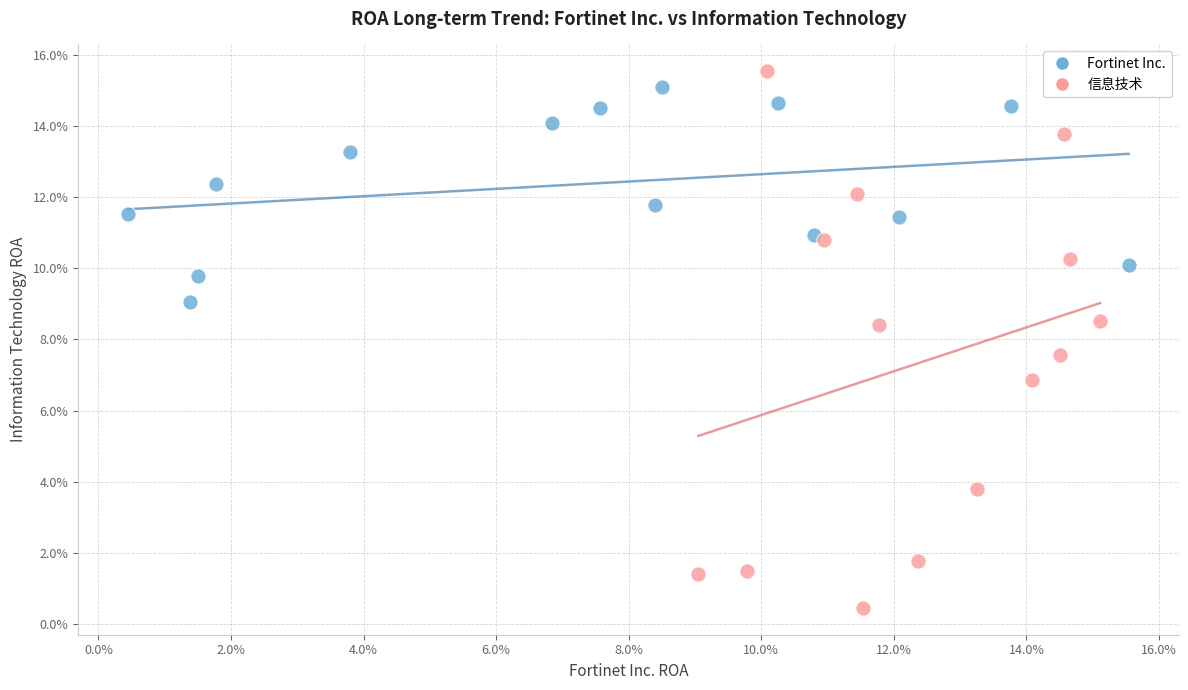

Which series contains the lowest Y value?

信息技术